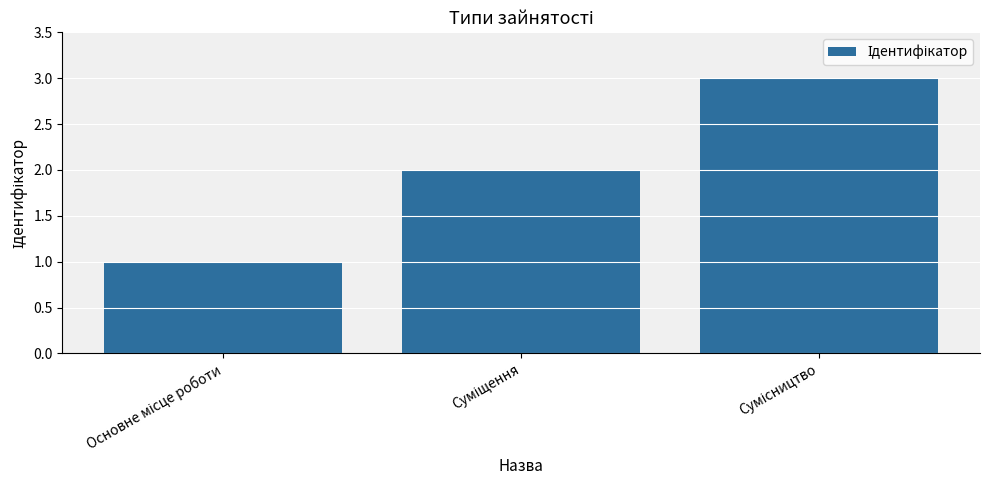

How many bars are there in total?

3